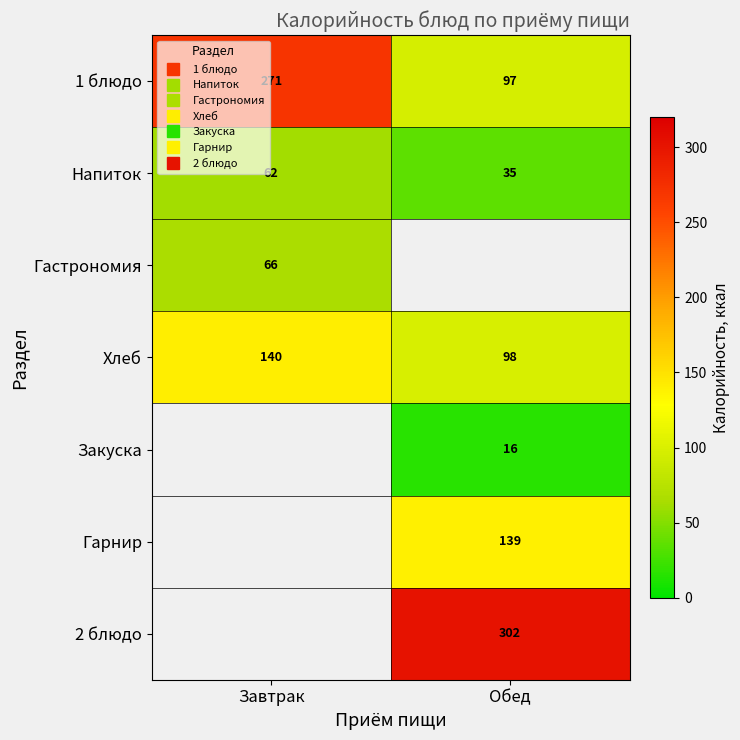

Which category has the lowest value across all series?

Обед